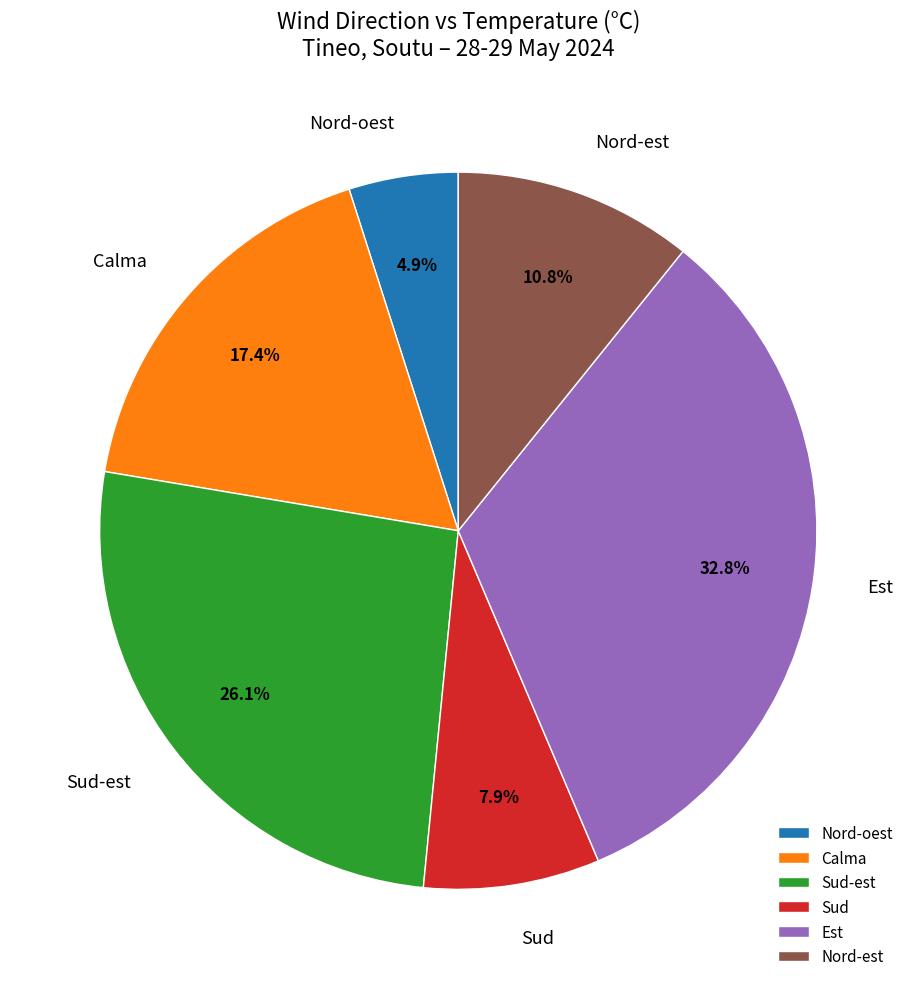

Is there a majority slice in this chart?

No